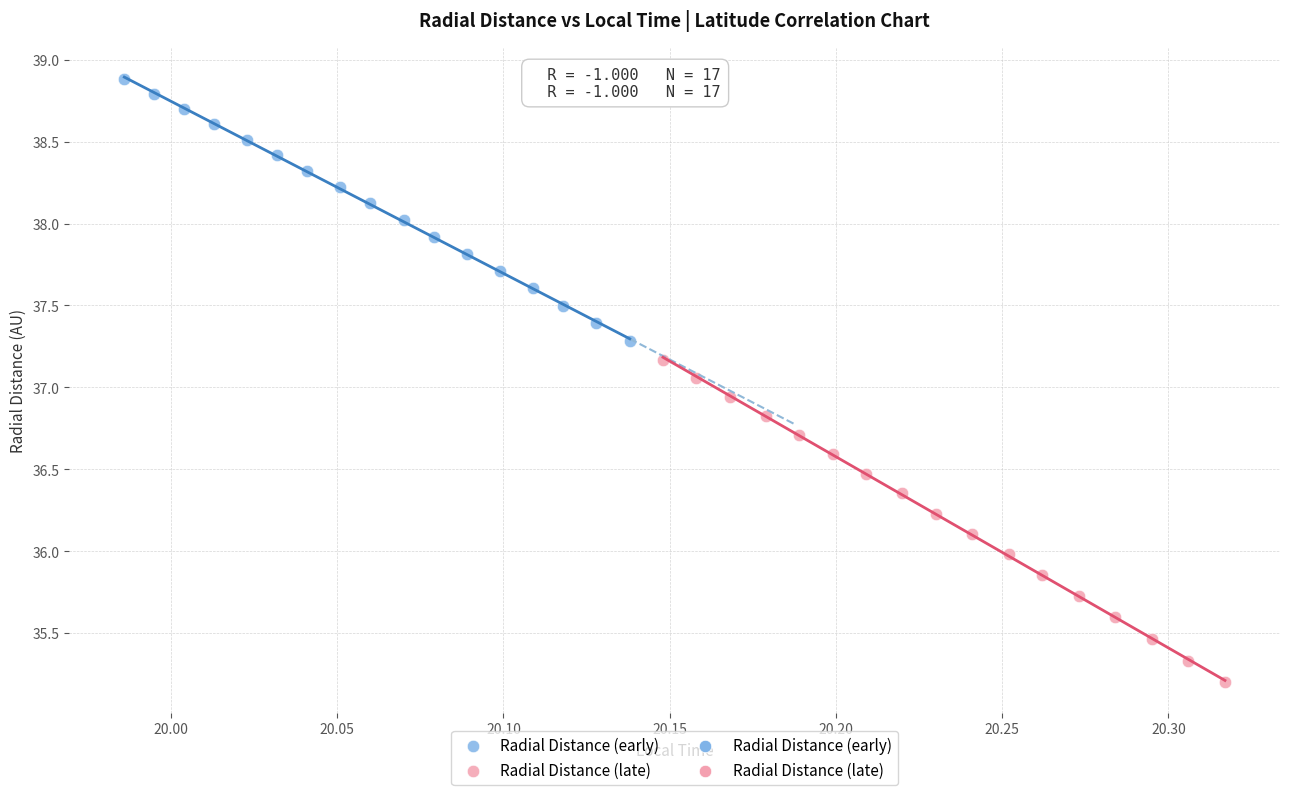

Which series contains the lowest Y value?

Radial Distance (late)